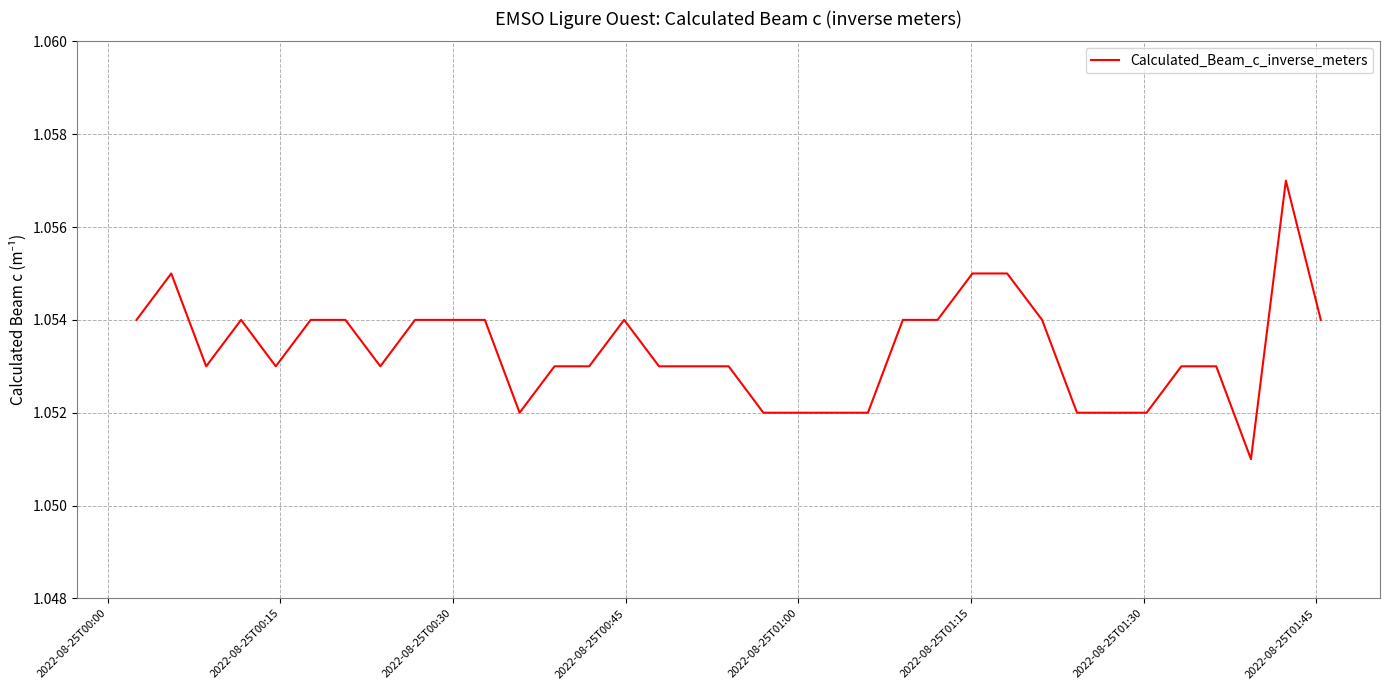

How many lines are shown in the chart?

1